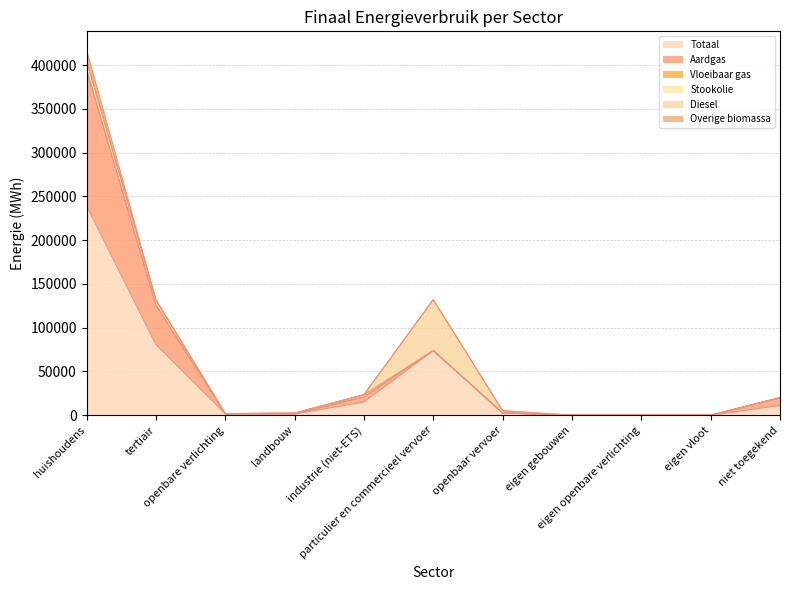

Does the chart display data point markers on the line(s)?

No